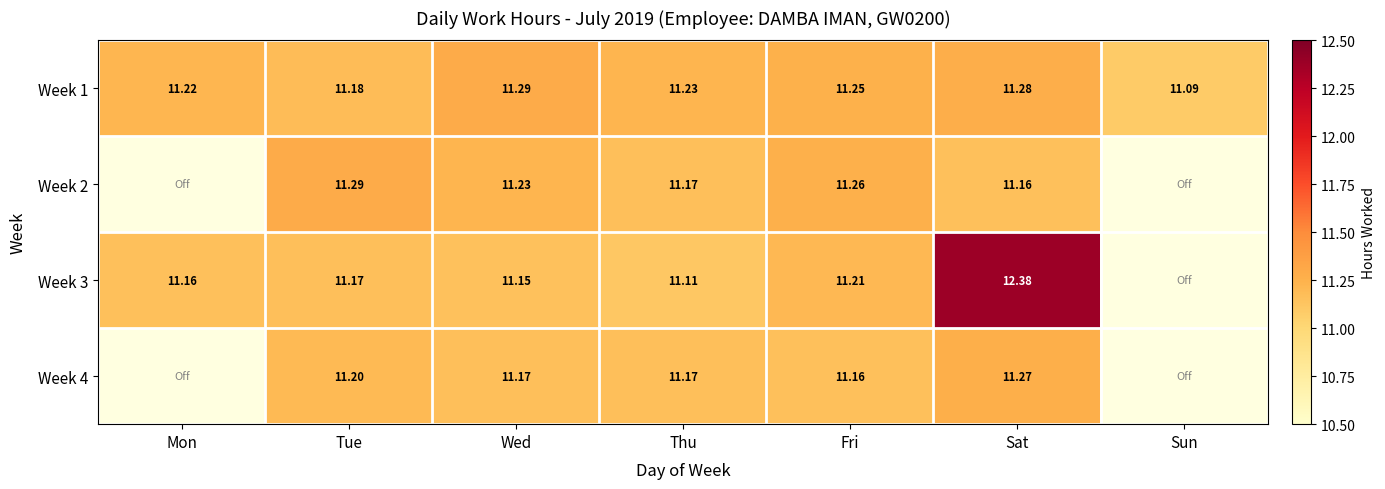

At which label does Week 1 reach its peak?

Wed